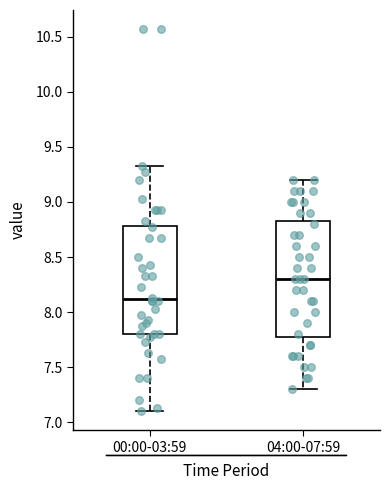

Reading left to right, transcribe this box plot: for each box, give where its median line is, the range the box spans, and where its two whiskers end, as read against the y-axis. The values are not printed on the chart, so give them approximately, as read against the axis.

00:00-03:59: median 8.10, box 7.80 to 8.80, whiskers 7.10 to 9.35
04:00-07:59: median 8.30, box 7.80 to 8.85, whiskers 7.30 to 9.20